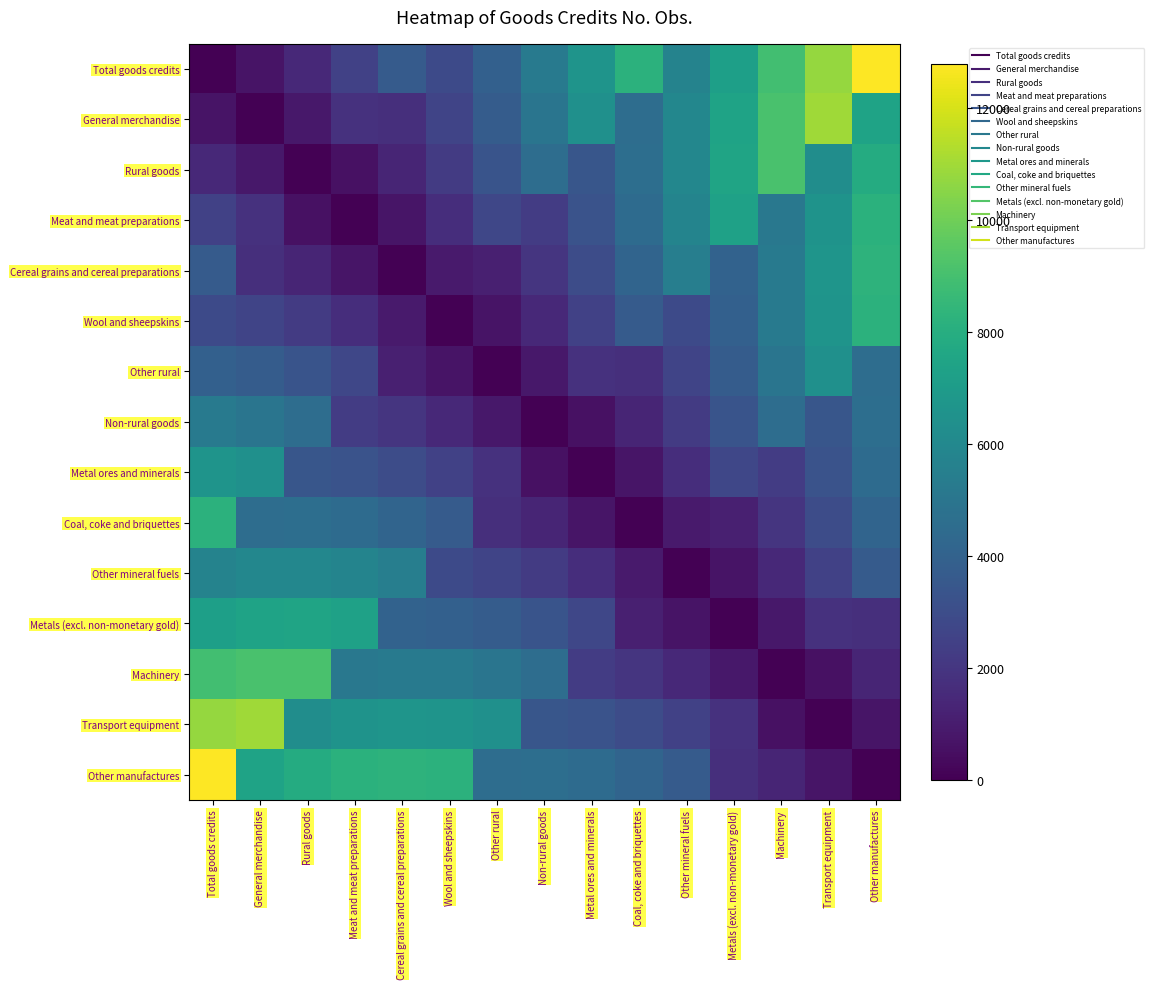

At how many categories does at least one series exceed 12205?

2